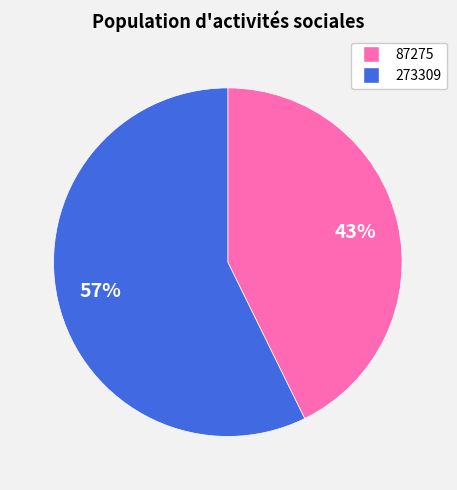

True or false: 87275 accounts for 43% of the total.

True